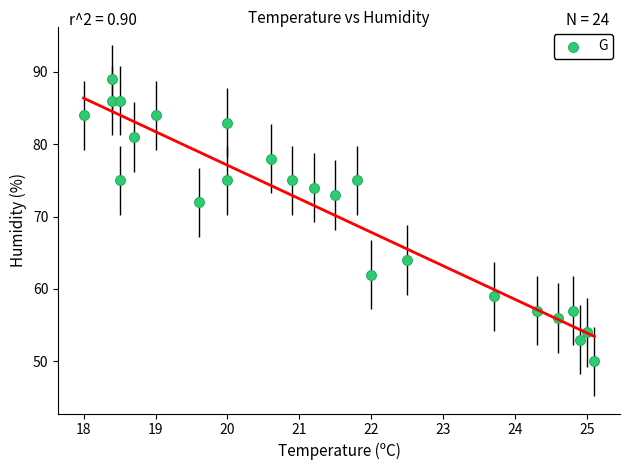

What Y value in the scatter plot is closest to 69?

72